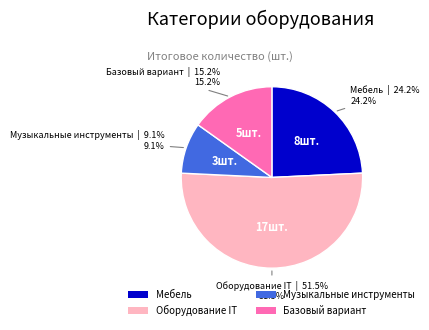

Rank the categories by value from highest to lowest.

Оборудование IT, Мебель, Базовый вариант, Музыкальные инструменты